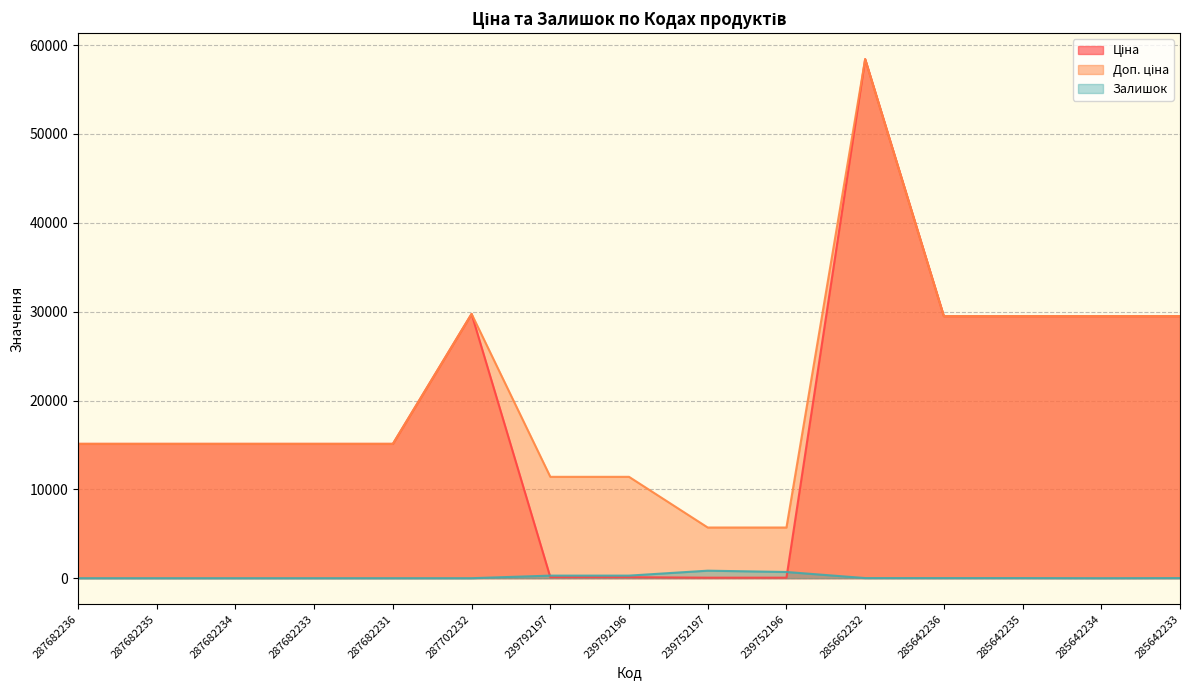

Does the chart have visible grid lines?

Yes